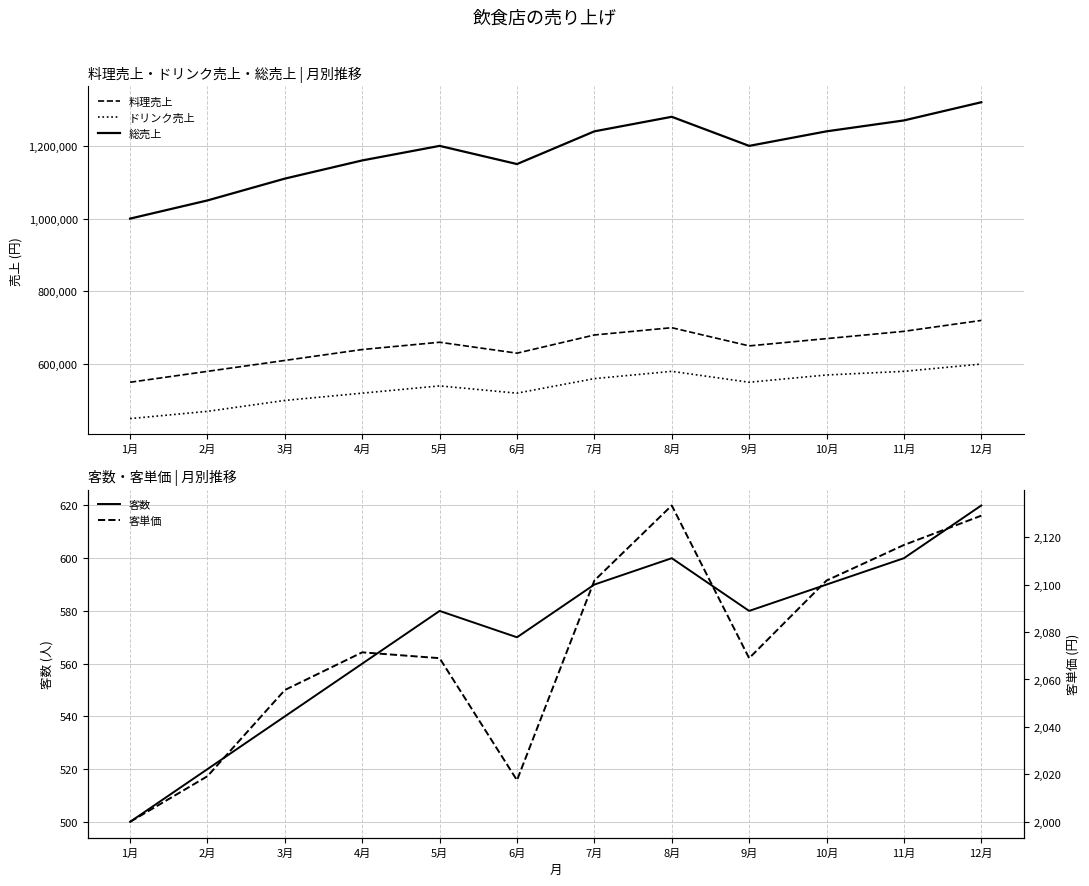

How many categories are shown in the chart?

12